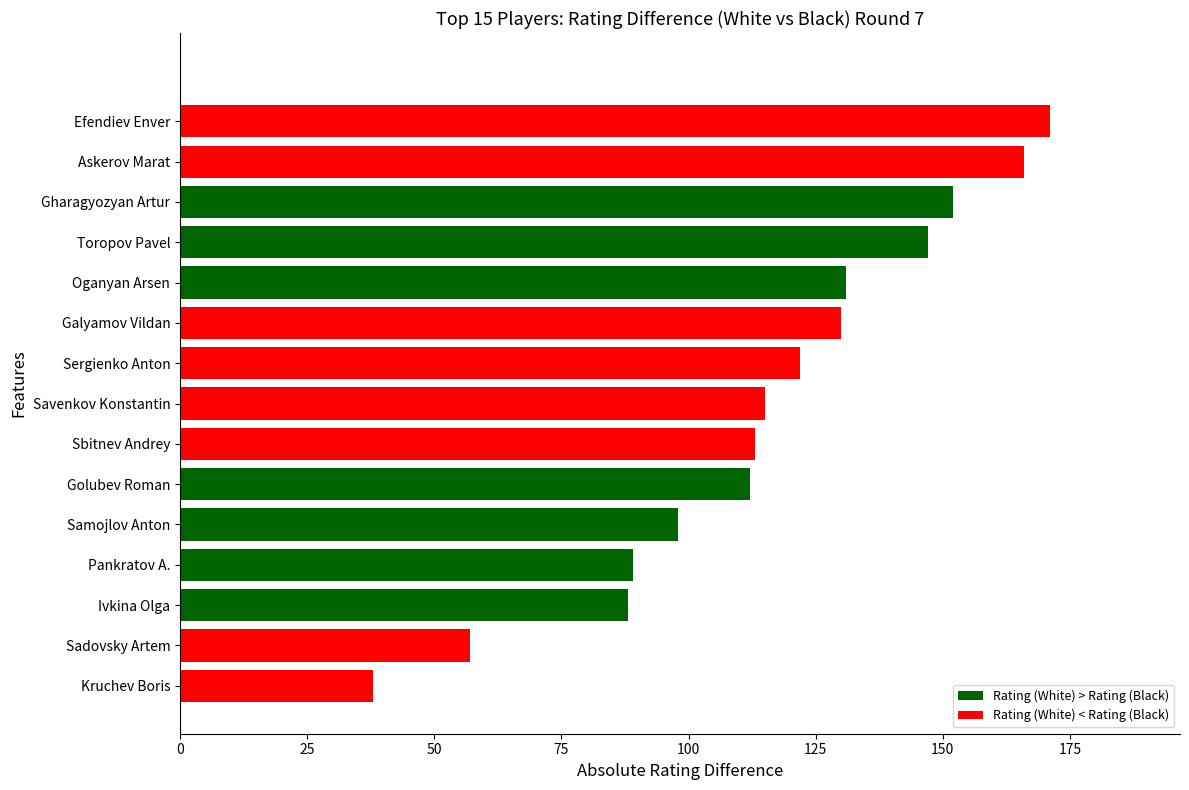

What is the sum of all values?

1729